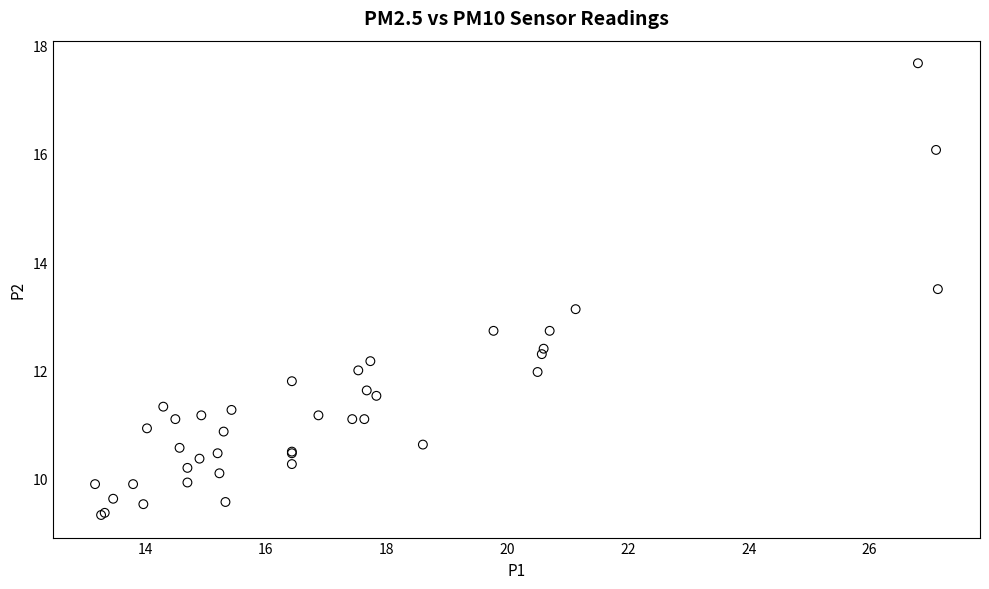

What Y value in the scatter plot is closest to 13?

13.1